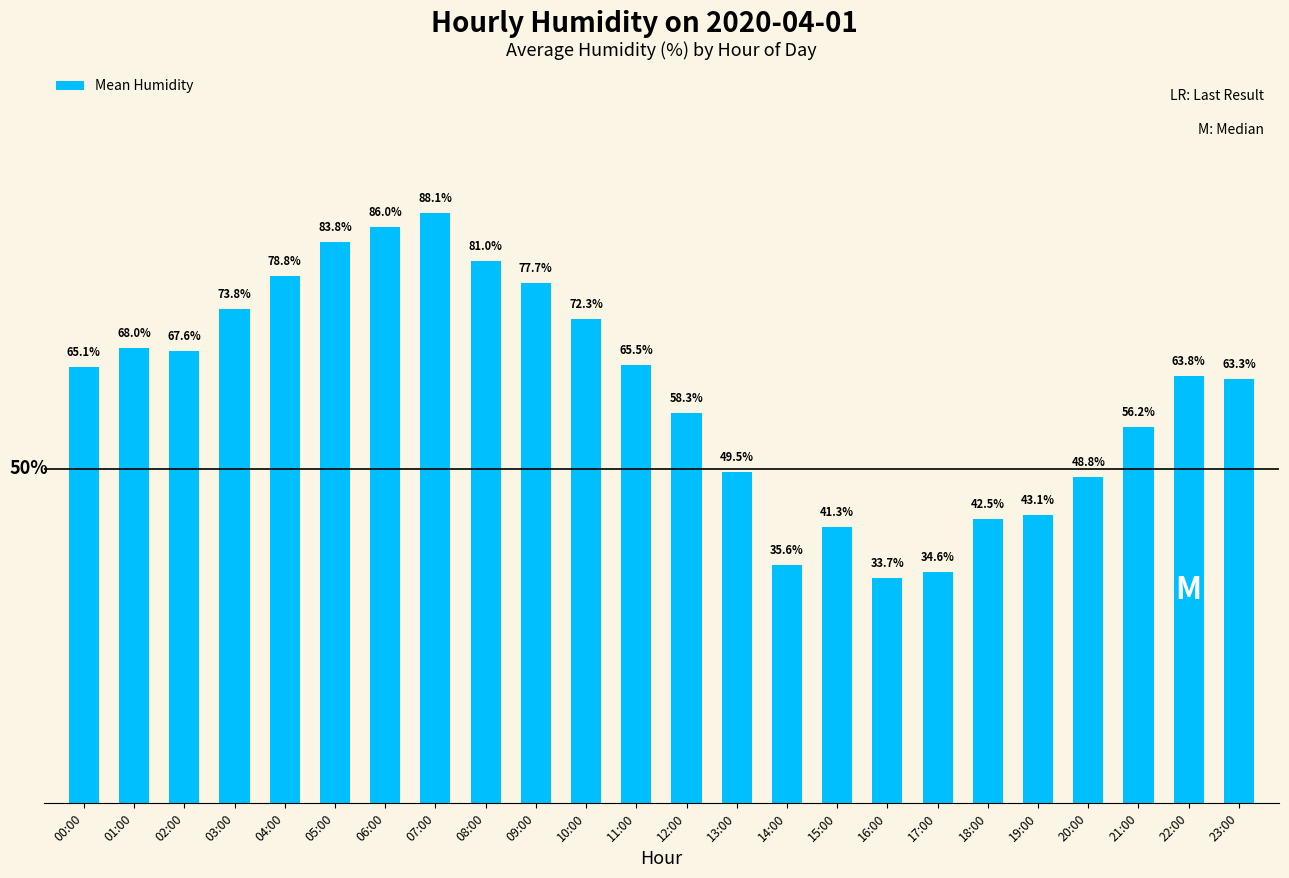

Where does the data first go above 65?

00:00